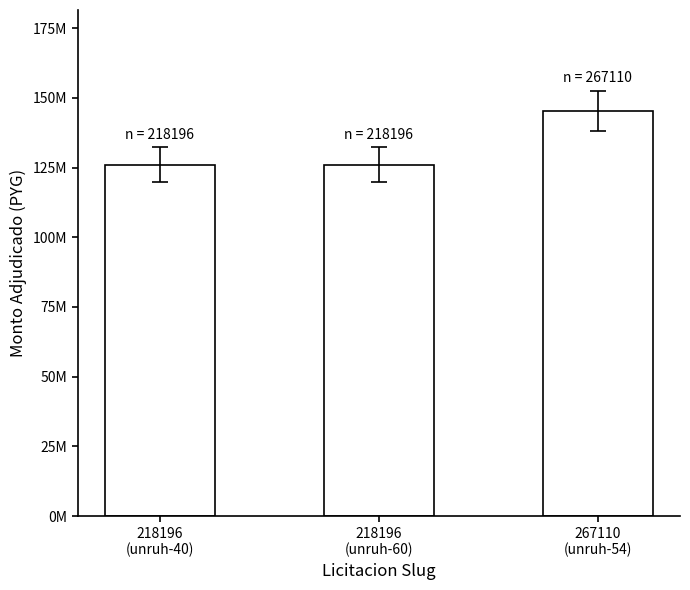

What is the sum of the values at 218196
(unruh-40) and 218196
(unruh-60)?

252000000